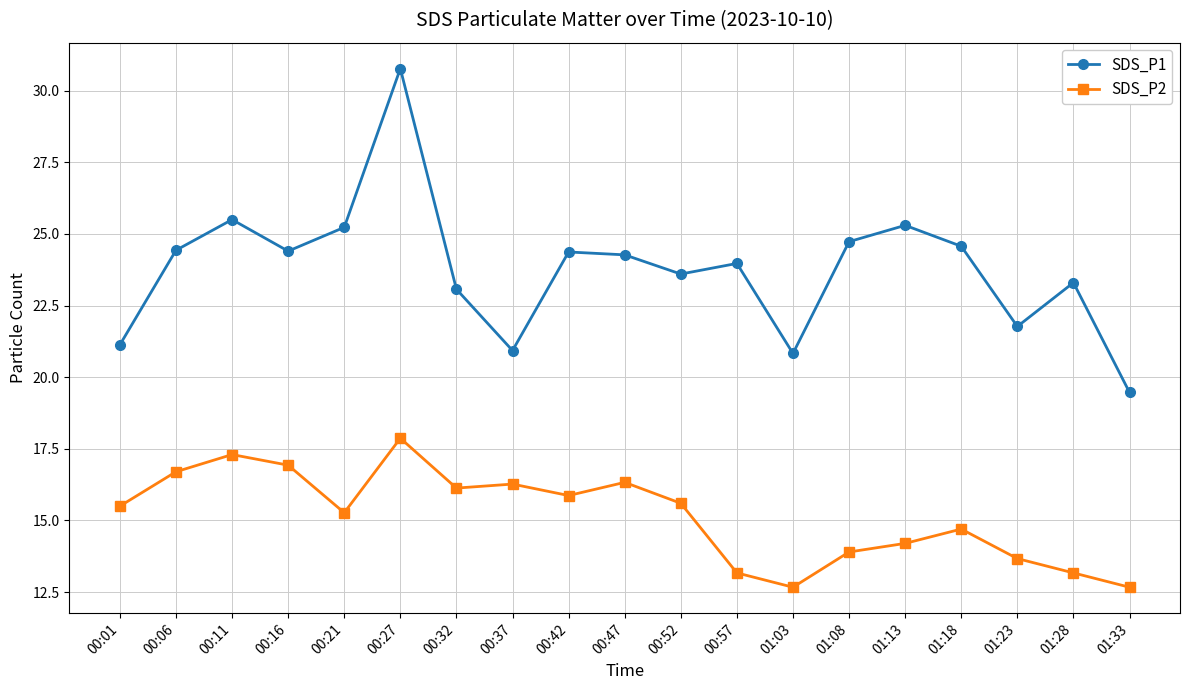

What is the sum of all SDS_P2 values?

287.9